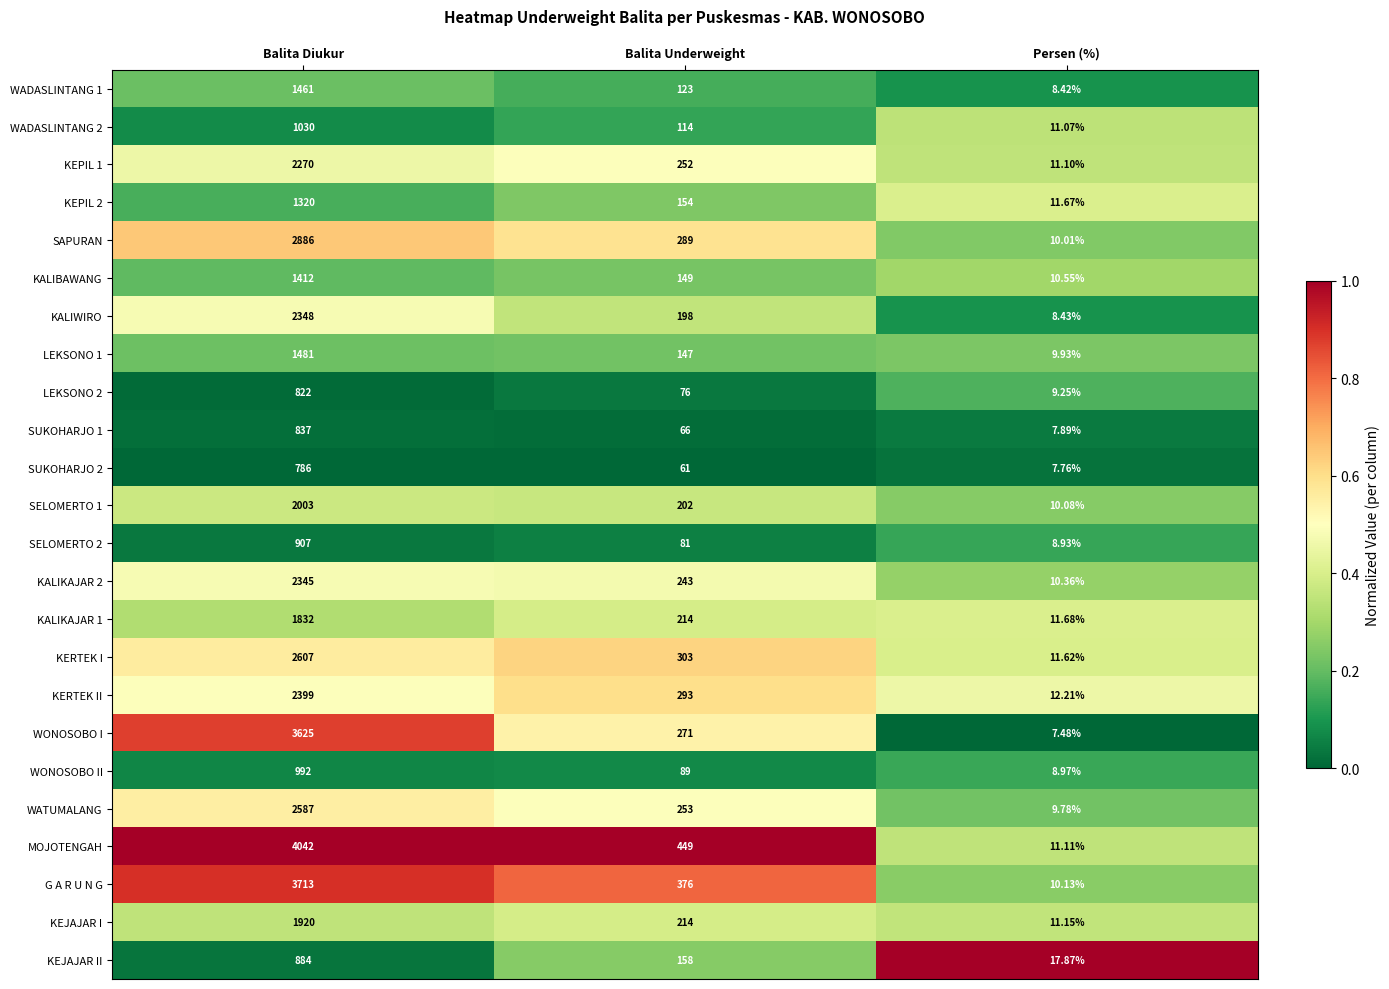

How many series are shown in this chart?

24